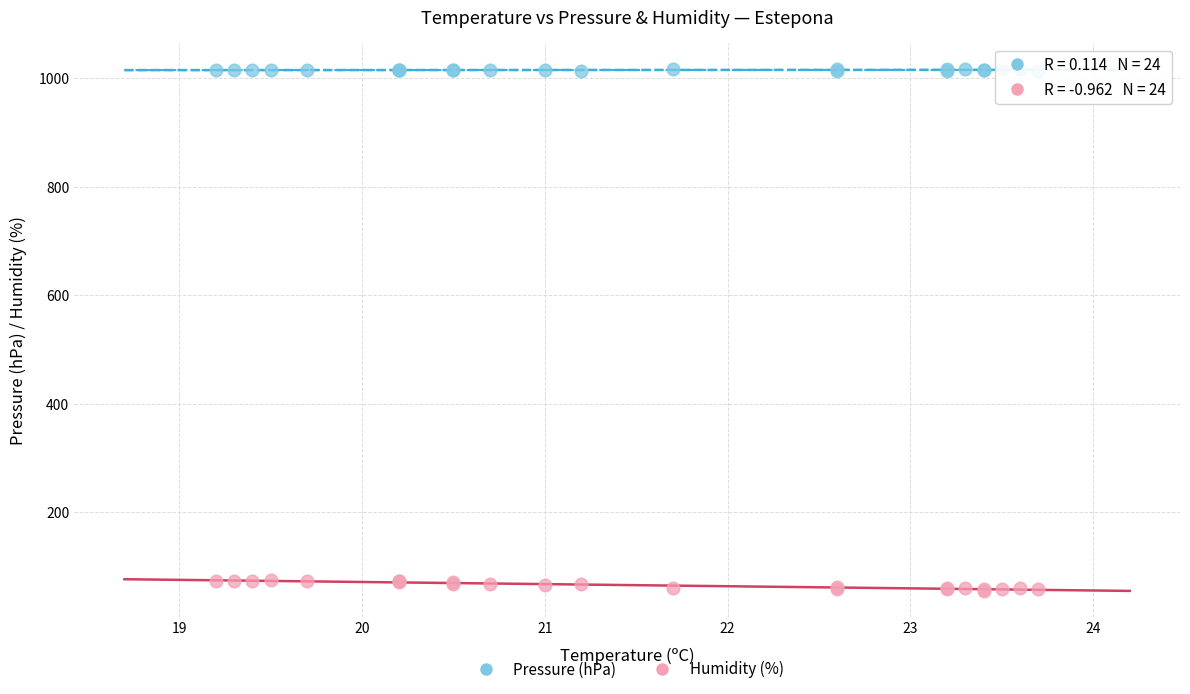

Which series reaches the maximum Y coordinate?

Pressure (hPa)